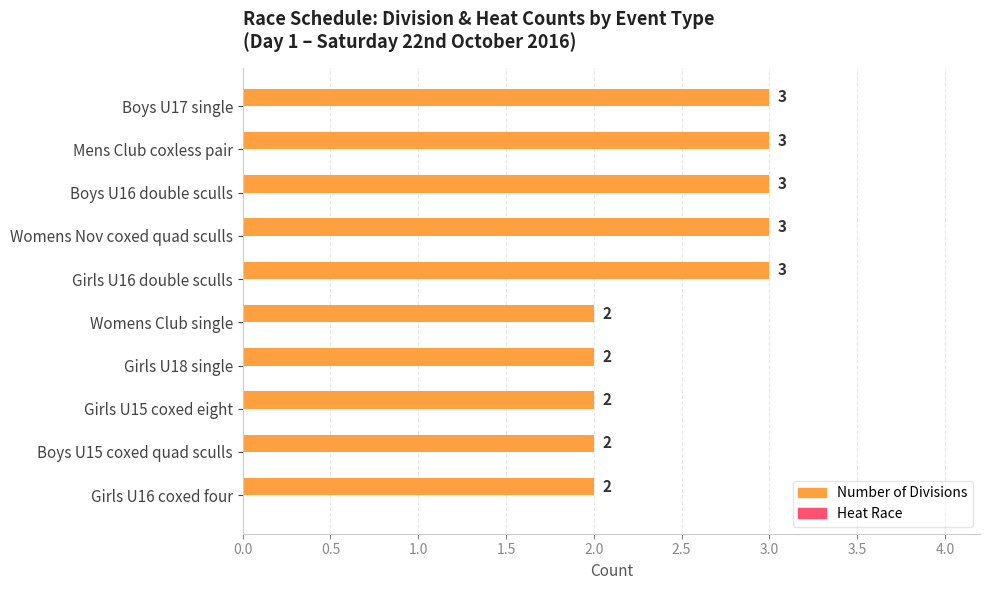

What is the ratio of the value at Girls U16 double sculls to the value at Girls U16 coxed four?

1.5